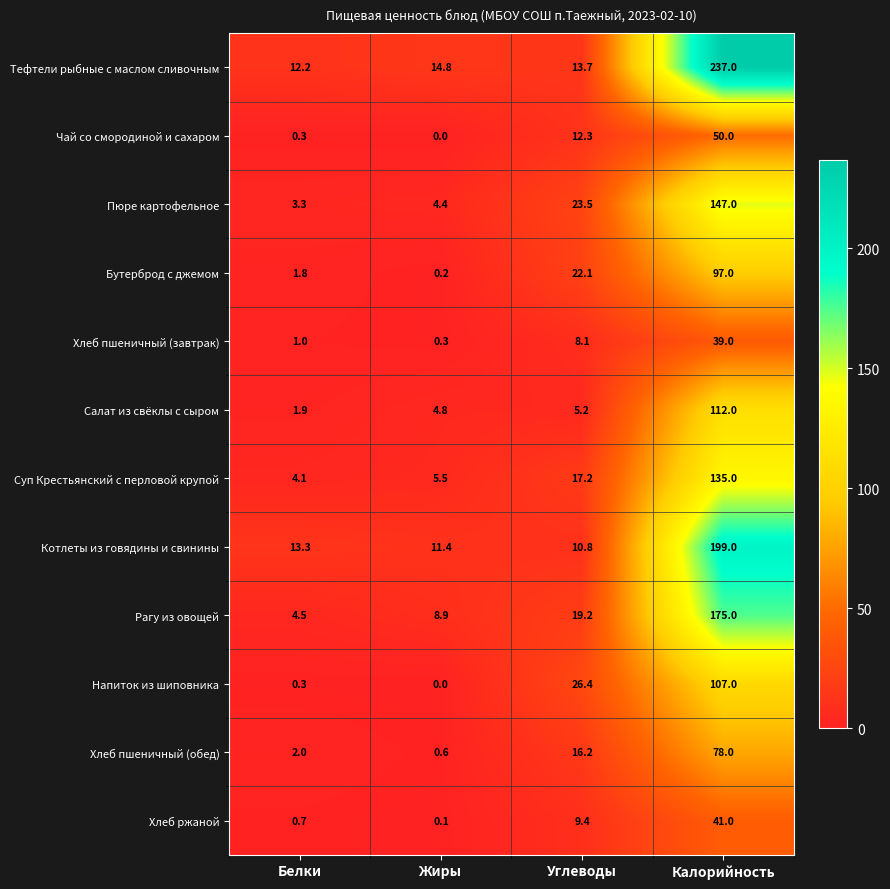

At which category does the chart reach its minimum across all series?

Жиры